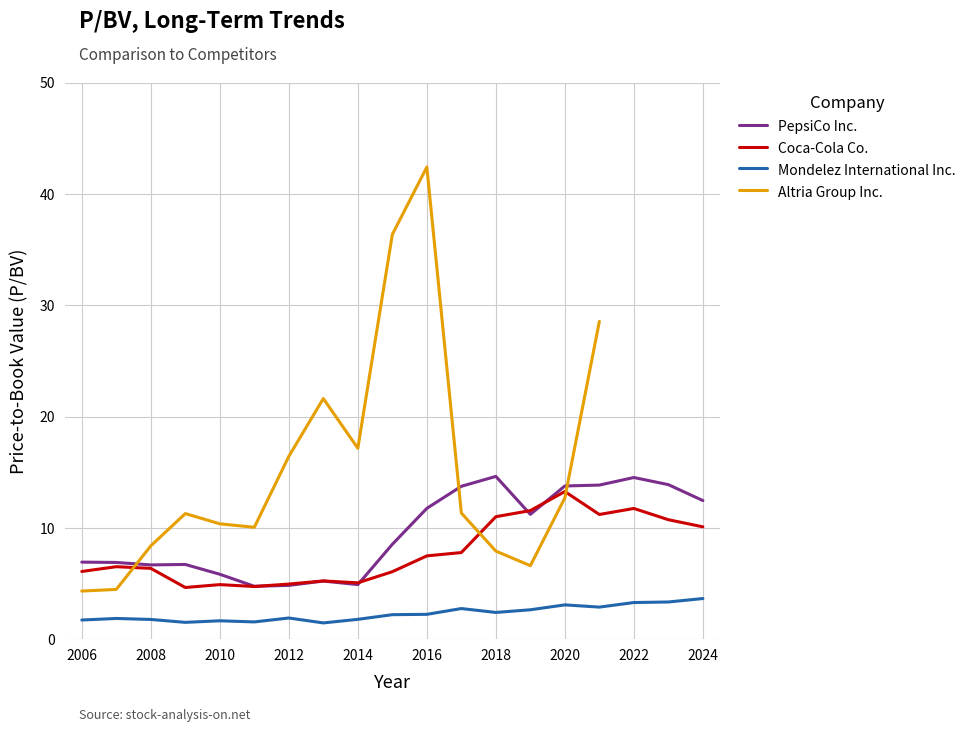

What is the maximum value for Coca-Cola Co.?

13.3